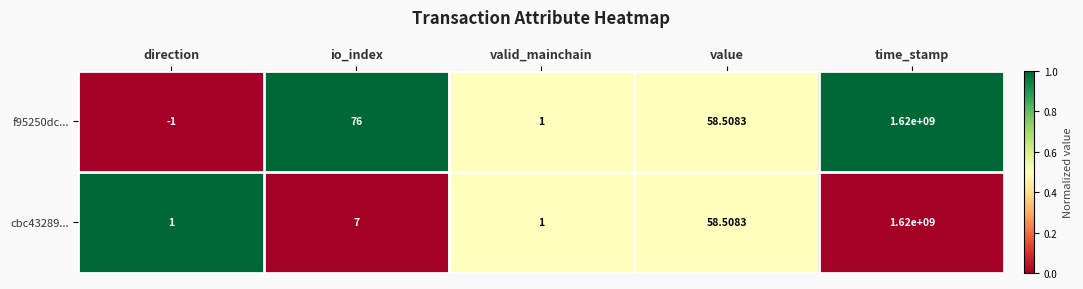

Which category has the highest value across all series?

time_stamp